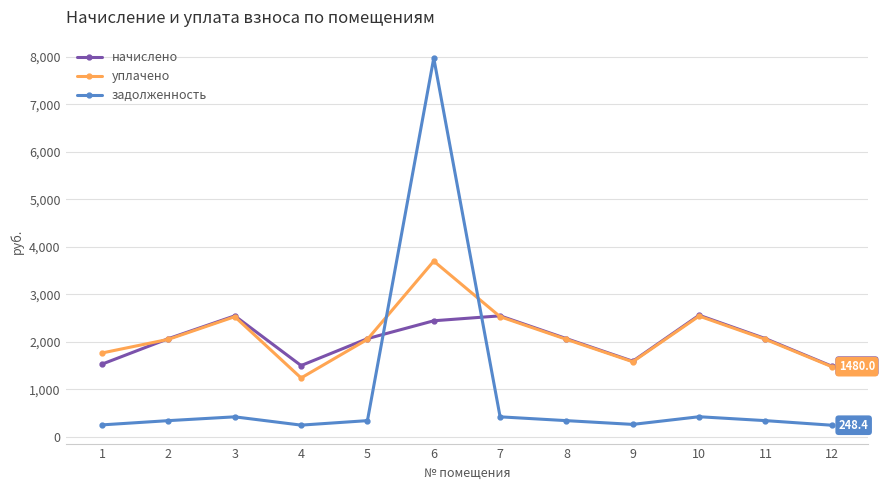

True or false: уплачено and начислено cross at least once.

True